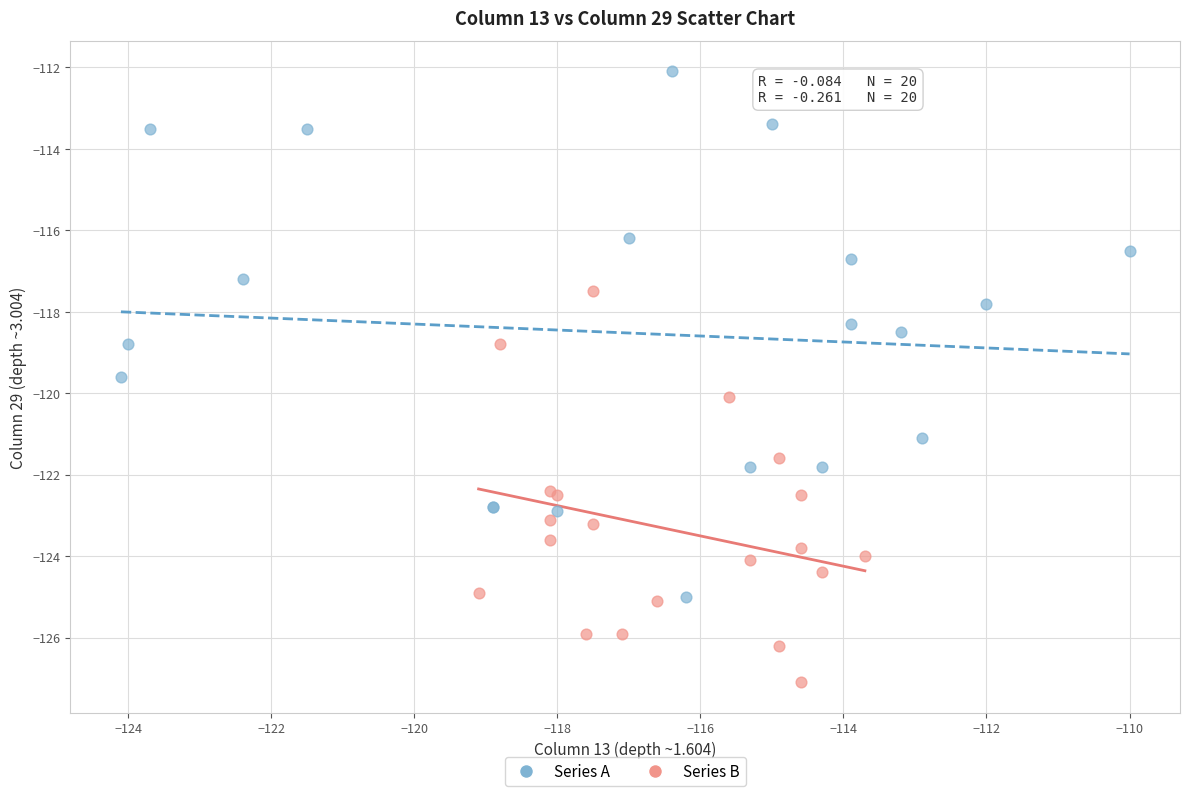

Which series reaches the maximum Y coordinate?

Series A